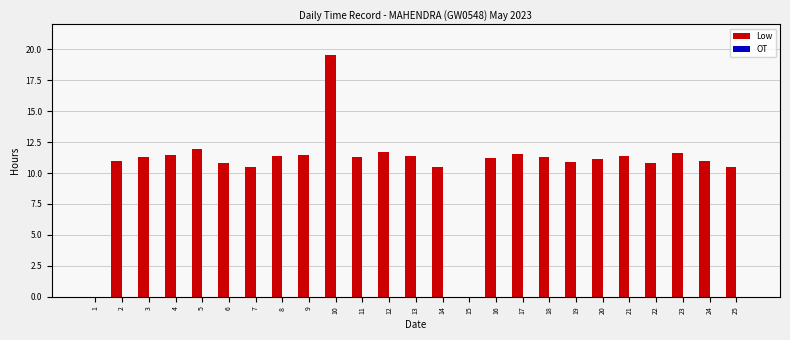

The value at 25 is 10.5. True or false?

True